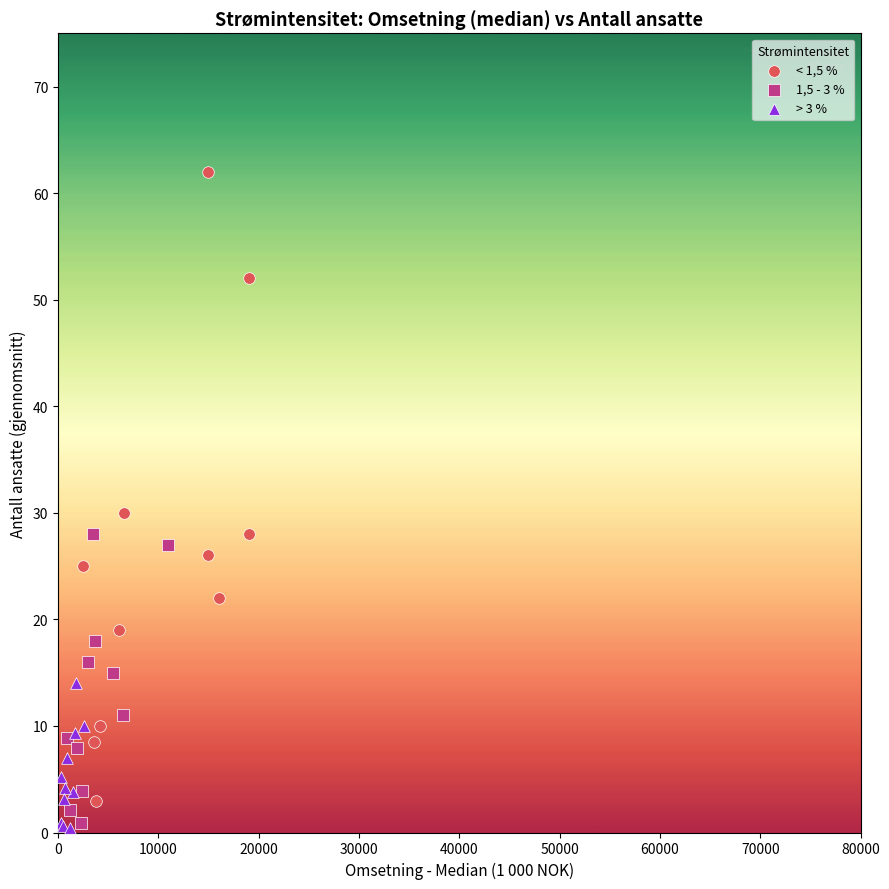

Which series contains the highest Y value?

< 1,5 %